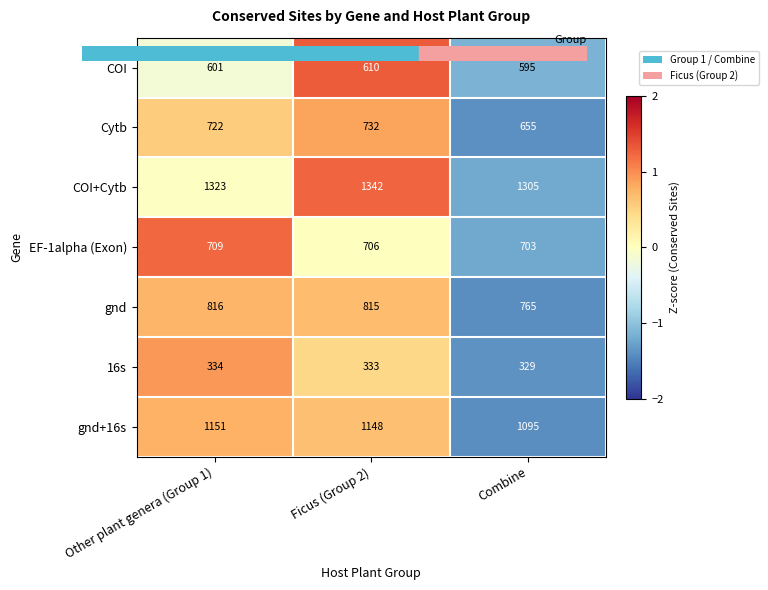

How many values in the Cytb series are below 722?

1